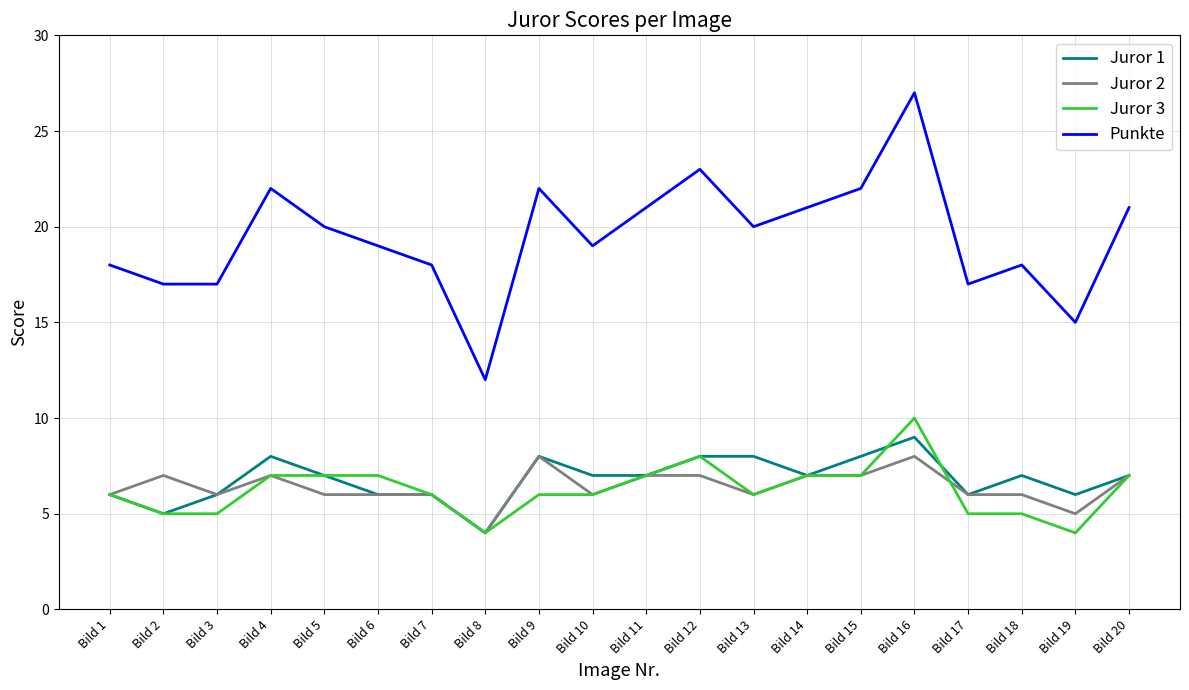

At which category is the sum across all series the highest?

Bild 16